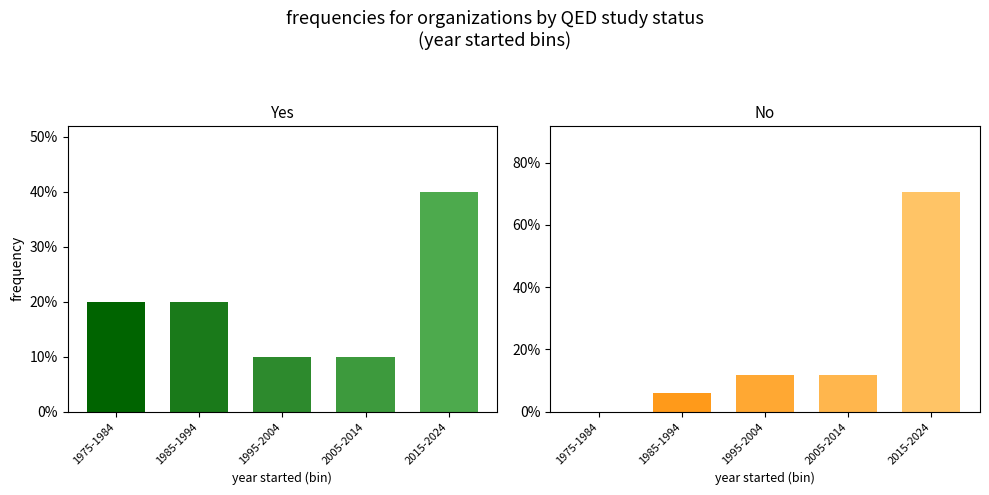

Which series has the largest range (max minus min)?

No